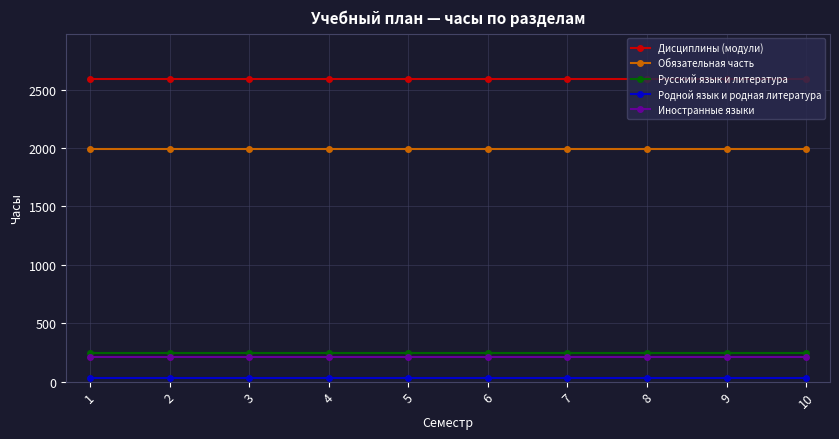

Is it true that Иностранные языки equals 210 at 5?

True